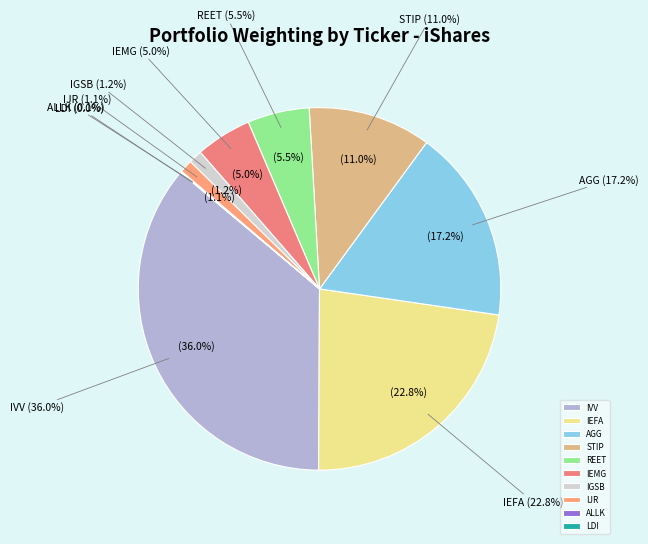

To the nearest percent, what portion does IJR represent?

1%